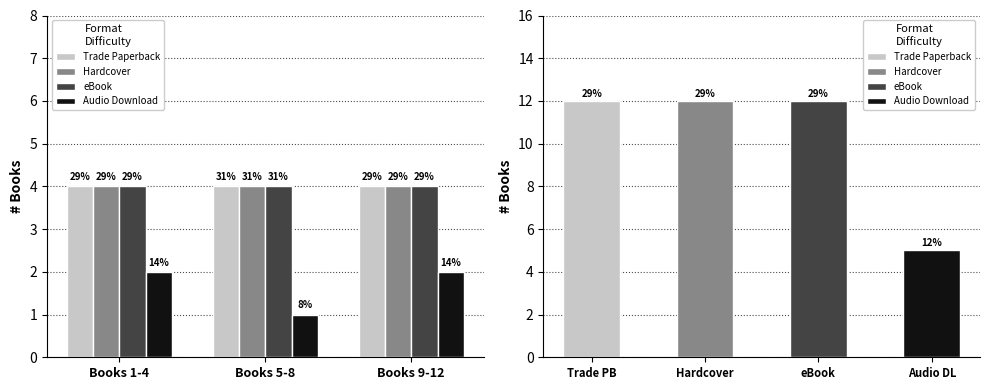

At how many categories does at least one series exceed 1?

3